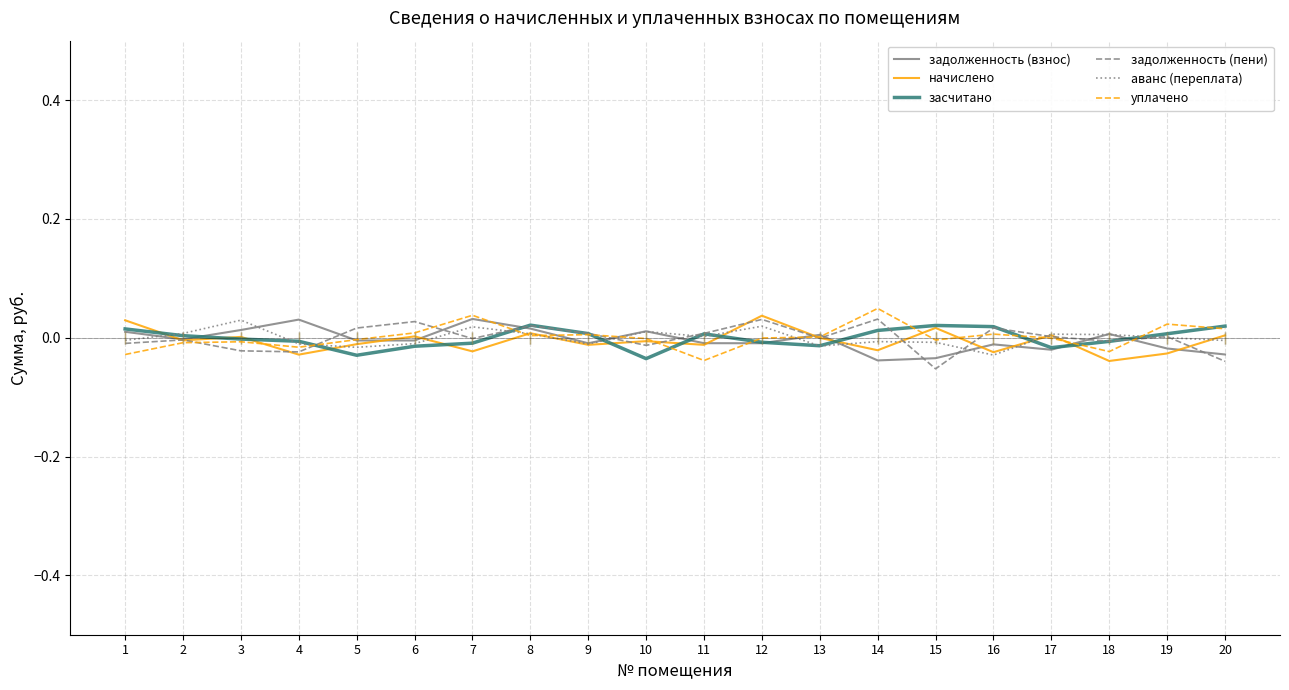

True or false: засчитано has a value of 0.0 at 15.

True